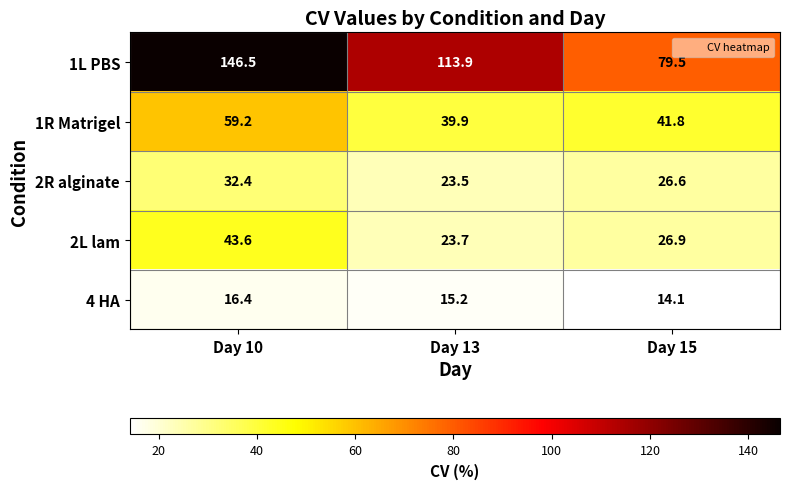

Reading left to right, transcribe all the data shown in this chart.

1L PBS: Day 10=146.5	Day 13=113.9	Day 15=79.5
1R Matrigel: Day 10=59.2	Day 13=39.9	Day 15=41.8
2R alginate: Day 10=32.4	Day 13=23.5	Day 15=26.6
2L lam: Day 10=43.6	Day 13=23.7	Day 15=26.9
4 HA: Day 10=16.4	Day 13=15.2	Day 15=14.1